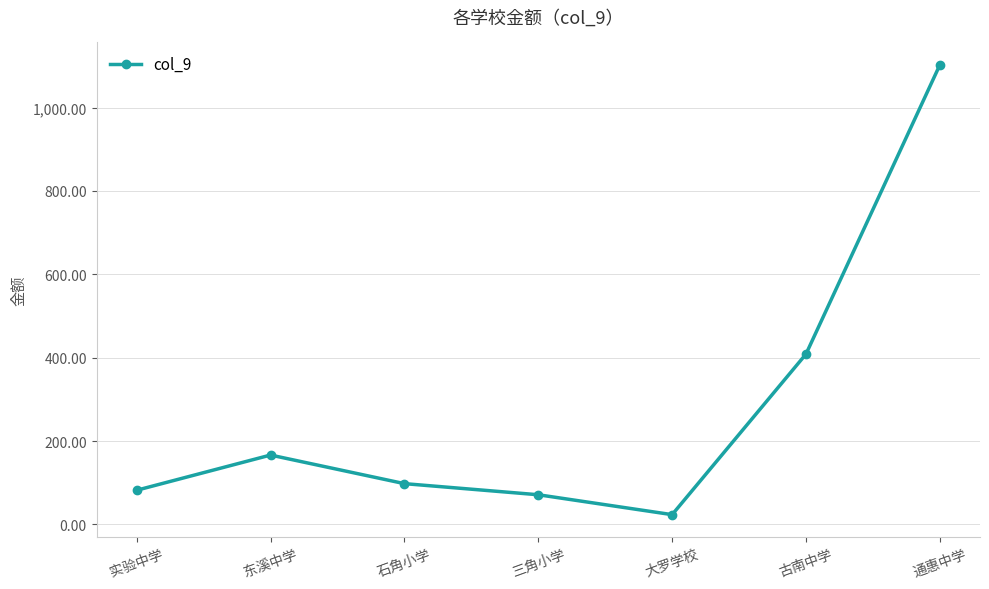

Where is the data nearest to the value 562?

古南中学